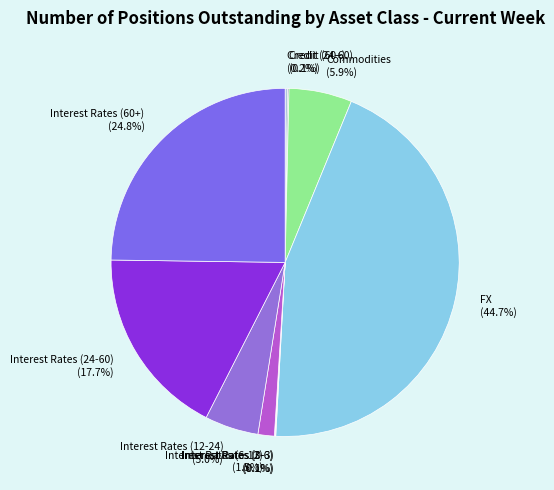

Is the sum of Interest Rates (12-24) (5.0%) and Interest Rates (6-12) (1.5%) greater than half?

No